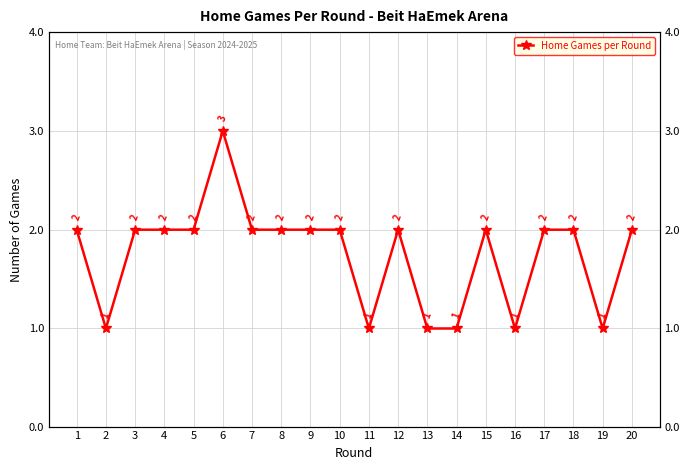

Does the chart have visible grid lines?

Yes